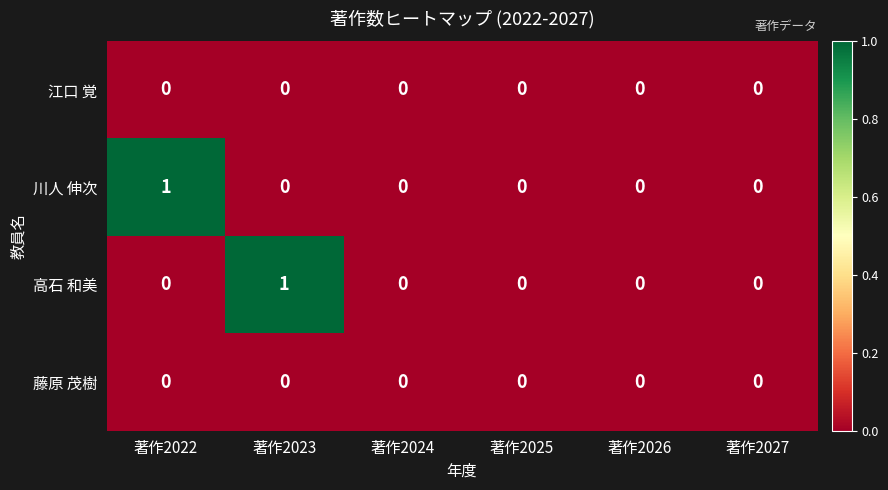

Is it true that 高石 和美 equals 0 at 著作2025?

True